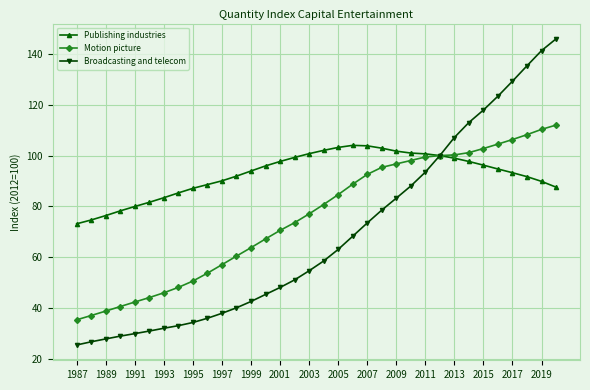

What is the value of the Broadcasting and telecom point at the 3rd from the left?

28.0